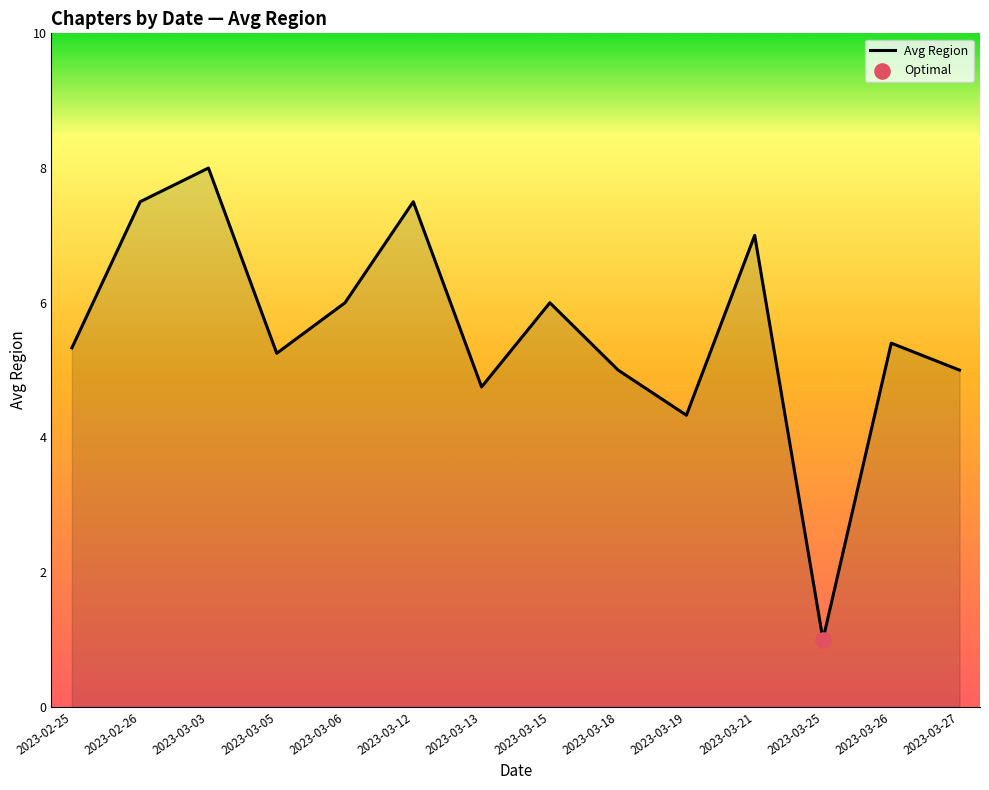

Between 2023-03-06 and 2023-03-03, which is larger?

2023-03-03